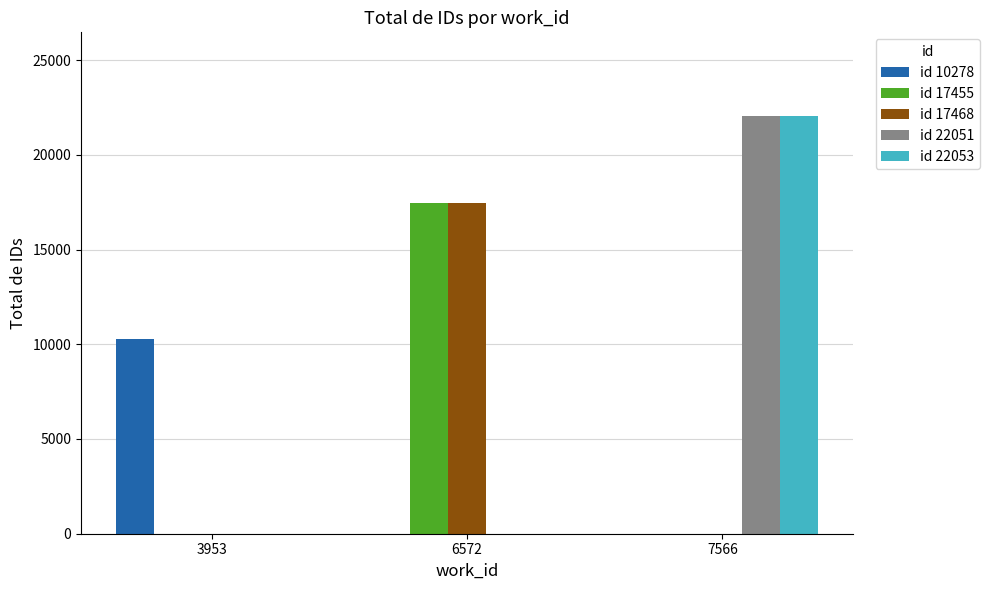

Which series has the widest spread of values?

id 22053